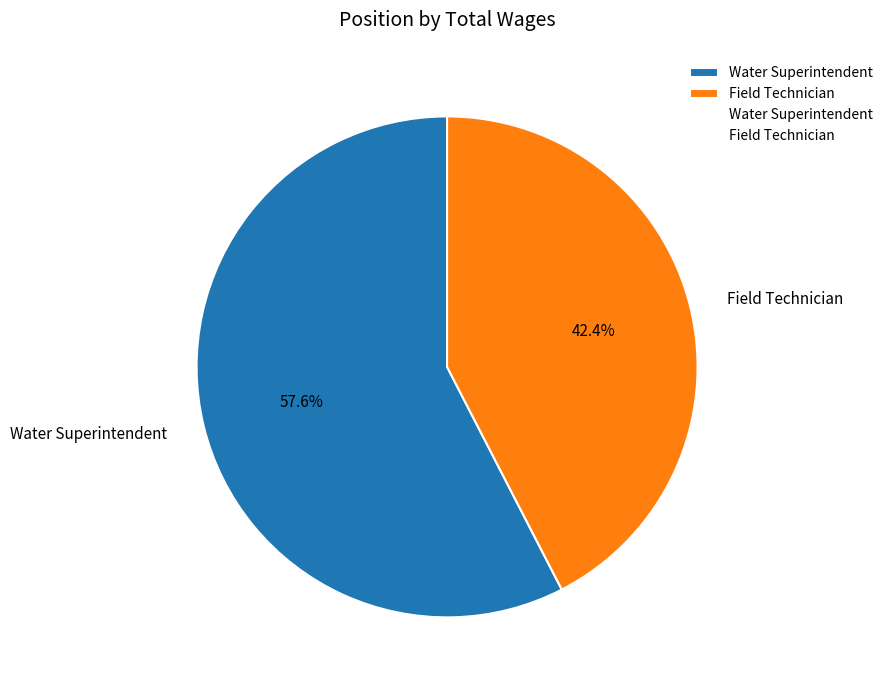

Does Field Technician represent more than half of the total?

No